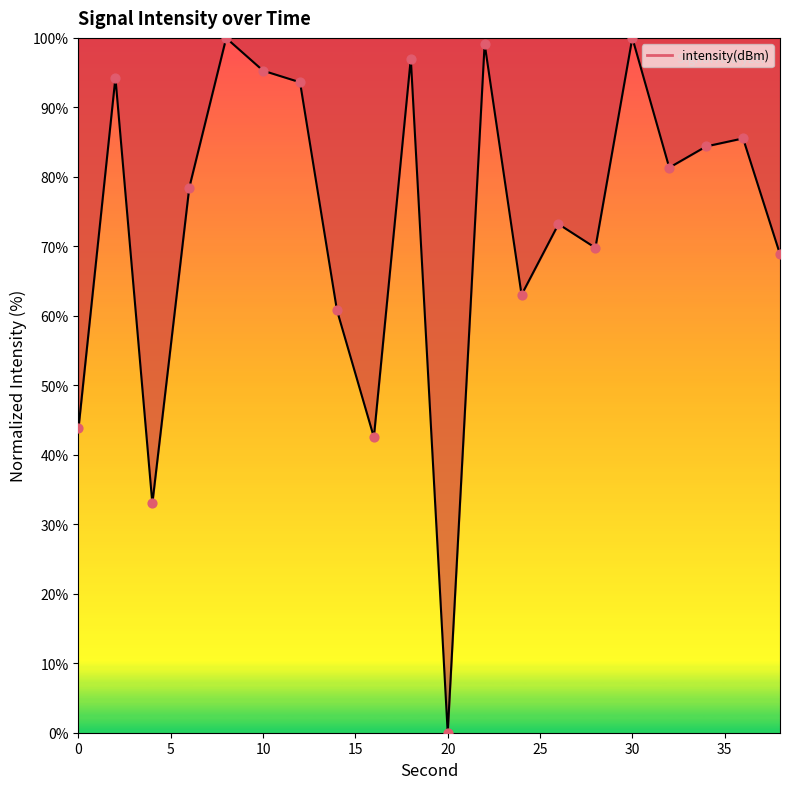

What is the greatest value displayed?

100.0